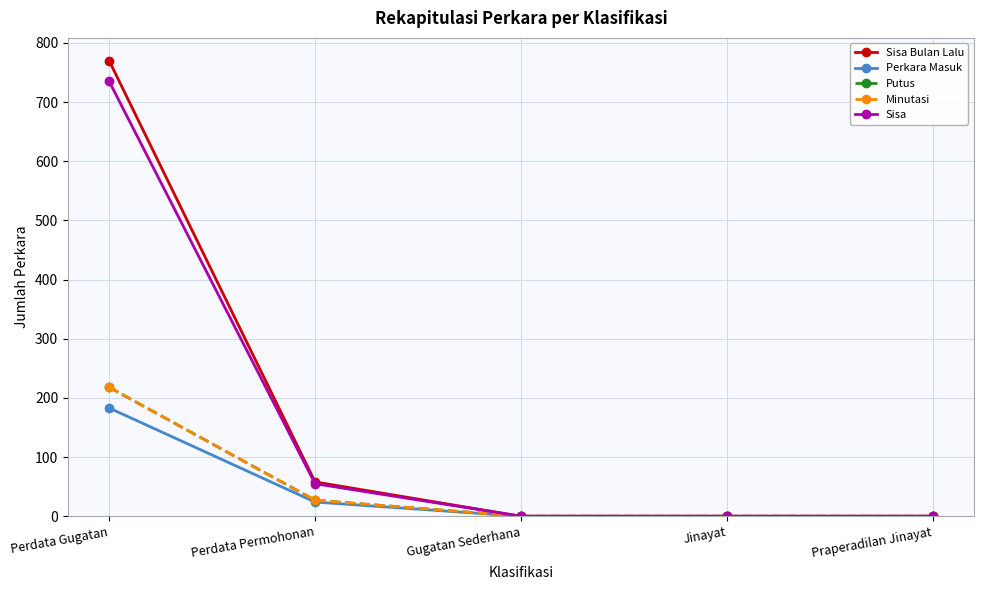

Reading right to left, transcribe all the data shown in this chart.

Sisa Bulan Lalu: 0	0	0	58	770
Perkara Masuk: 0	0	0	24	183
Putus: 0	0	0	27	218
Minutasi: 0	0	0	27	218
Sisa: 0	0	0	55	735